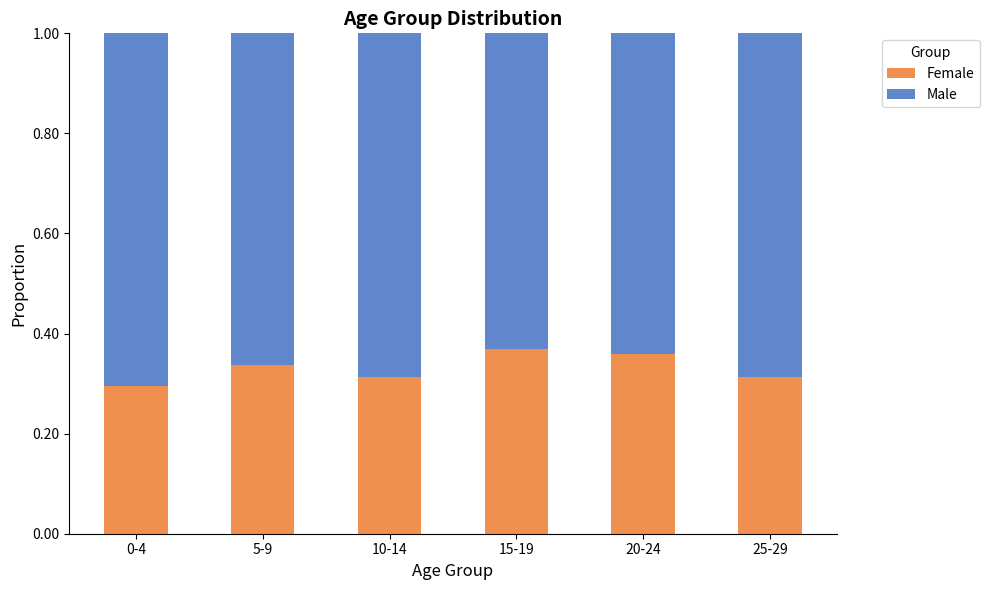

Which category has the lowest value in the Female series?

0-4